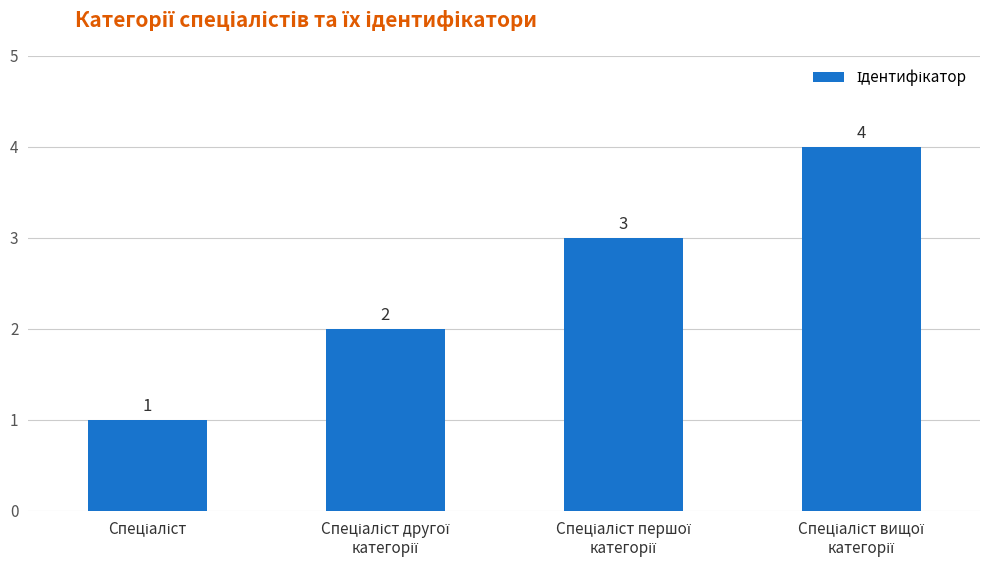

What is the difference between the maximum and minimum values?

3